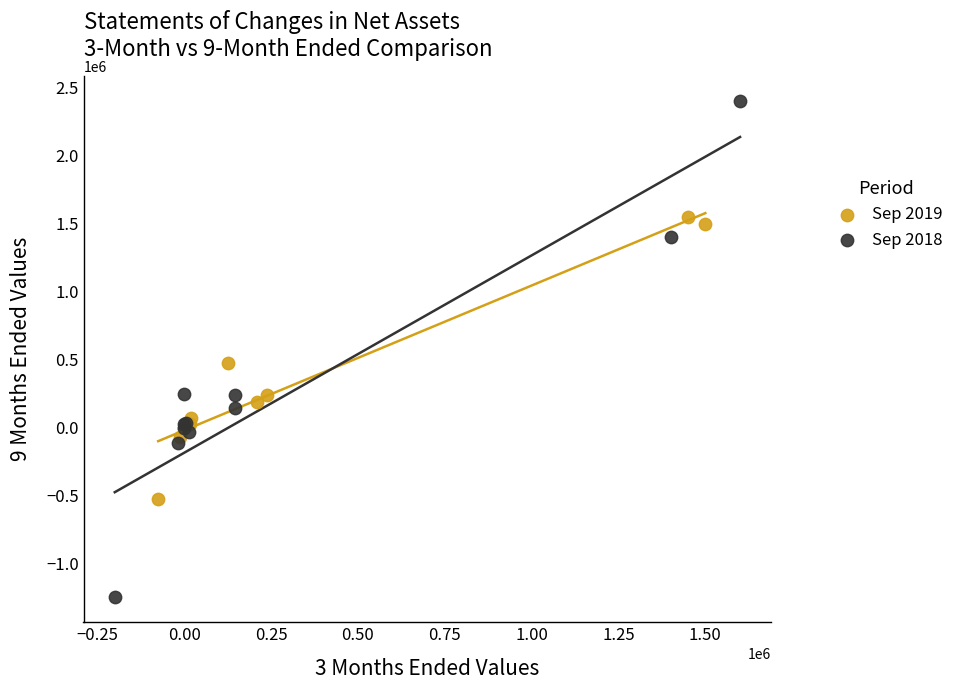

Which series reaches the minimum Y coordinate?

Sep 2018